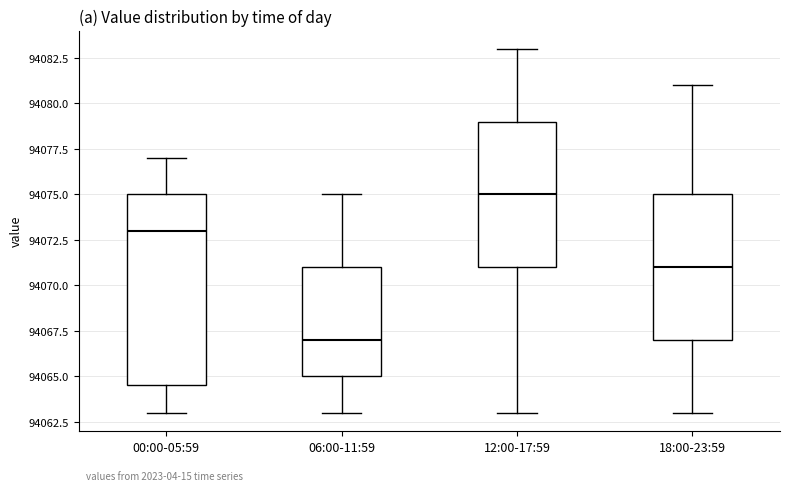

Which box's median line is the lowest?

06:00-11:59